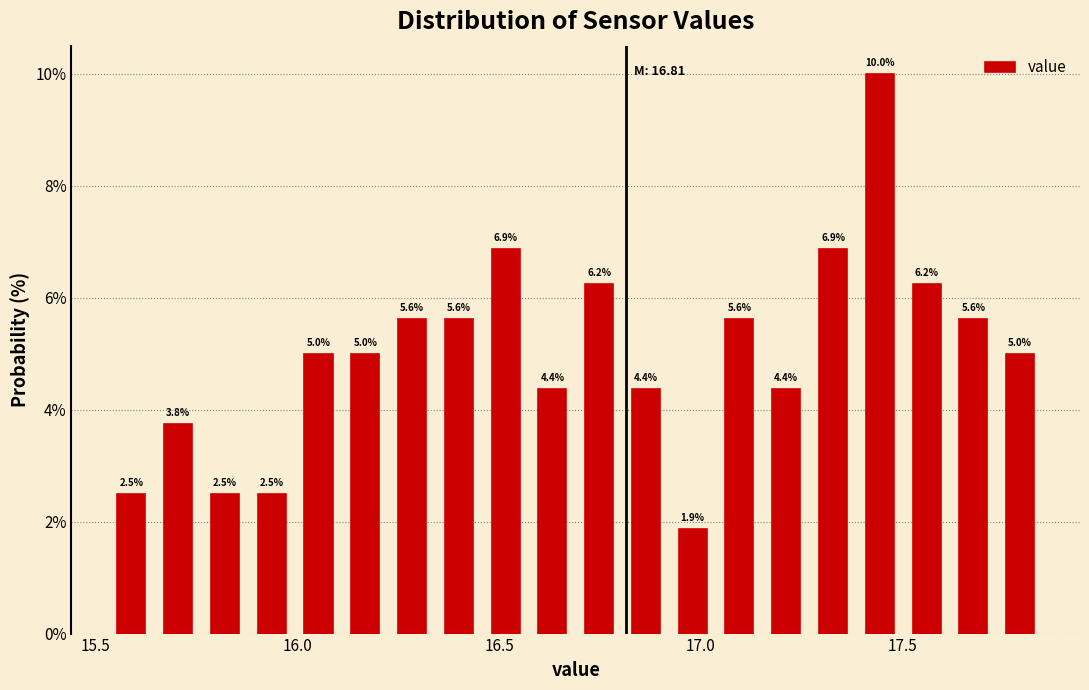

Around what value on the x-axis is the tallest bar? Give the approximate position of its centre, as read against the axis.

17.45